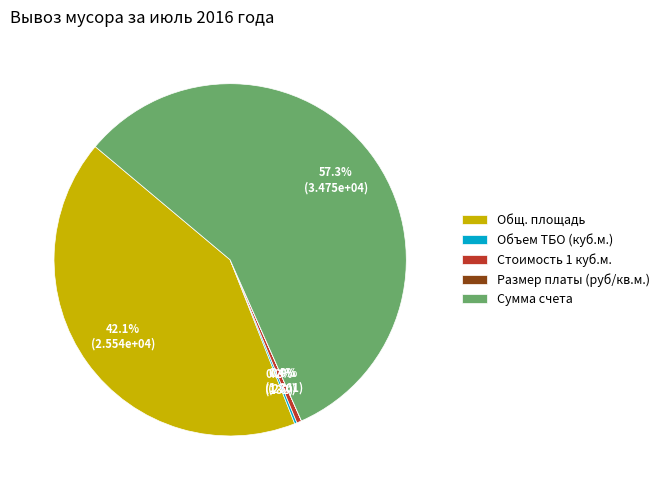

To the nearest percent, what is the difference between the Сумма счета and Общ. площадь slice percentages?

15%